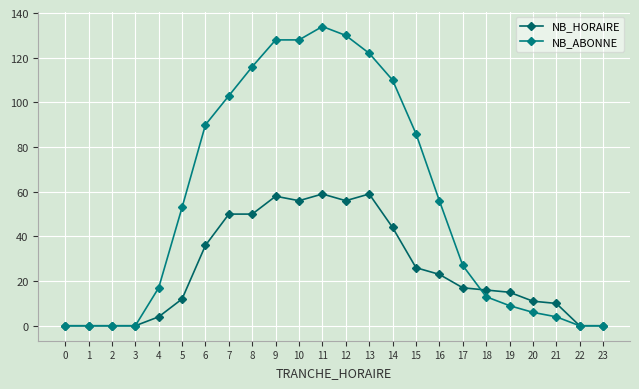

What is the total value across all series at 6?

126